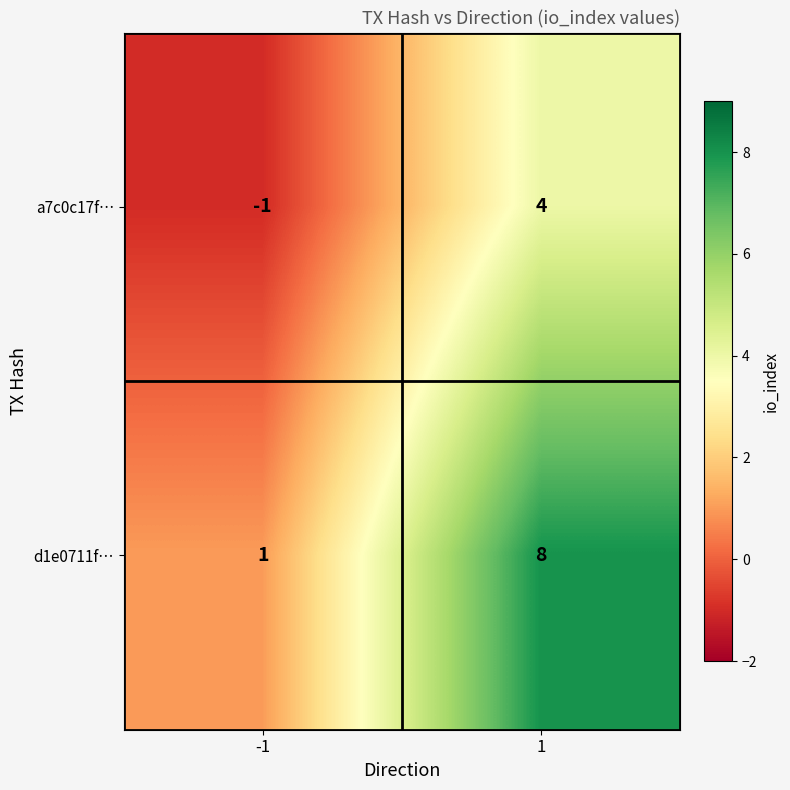

At which category is the sum across all series the highest?

1